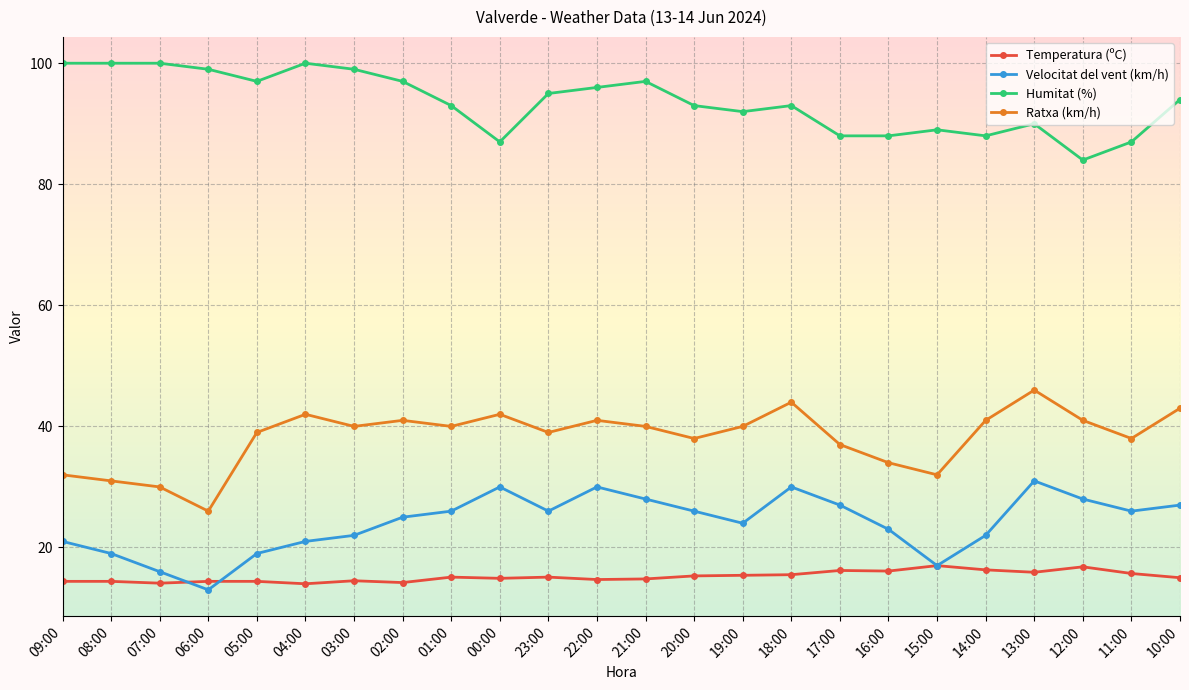

What is the smallest value displayed?

13.0